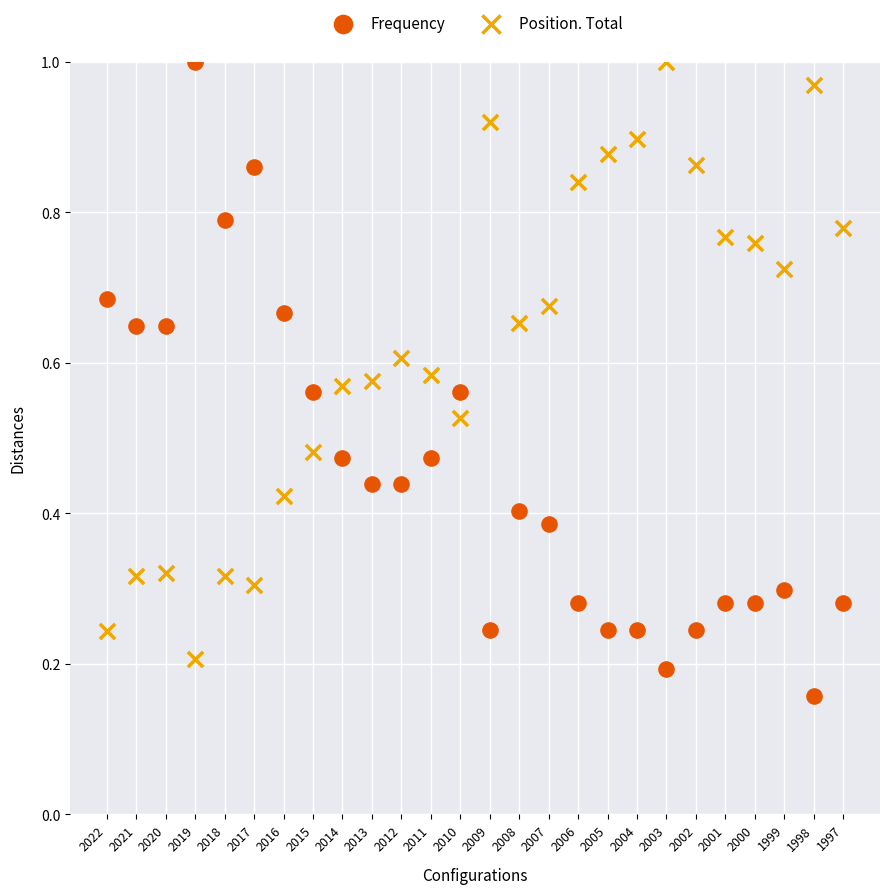

Which series reaches the minimum Y coordinate?

Frequency